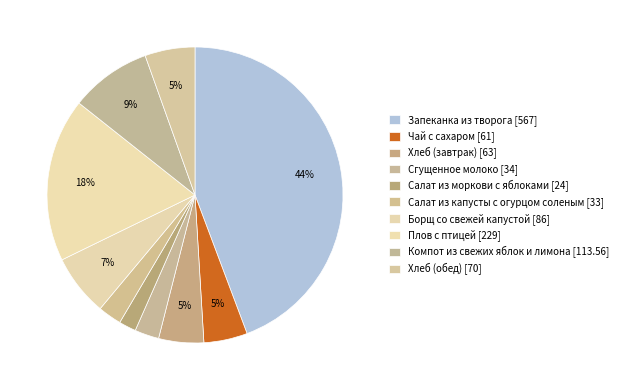

Is there a majority slice in this chart?

No